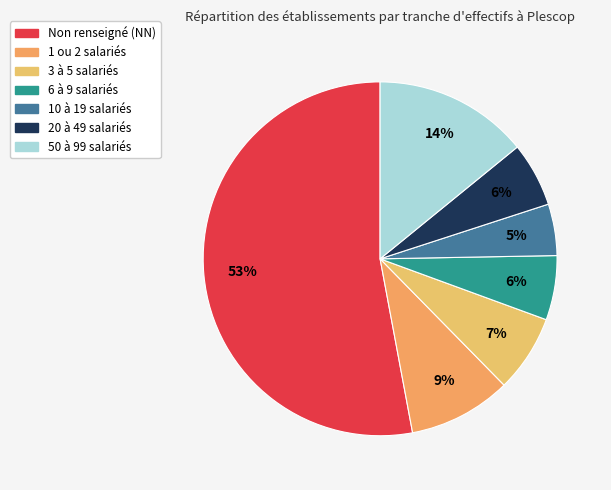

How many slices are in this pie chart?

7